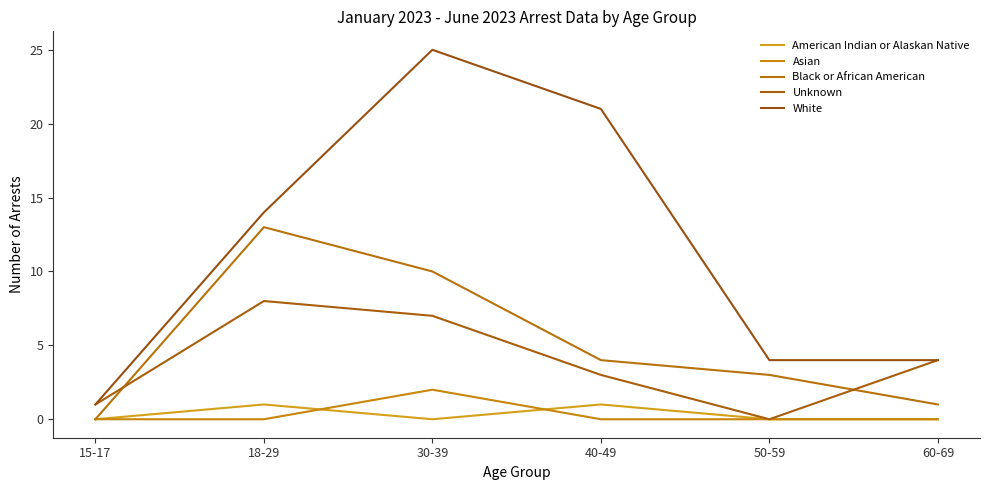

True or false: White and American Indian or Alaskan Native cross at least once.

False